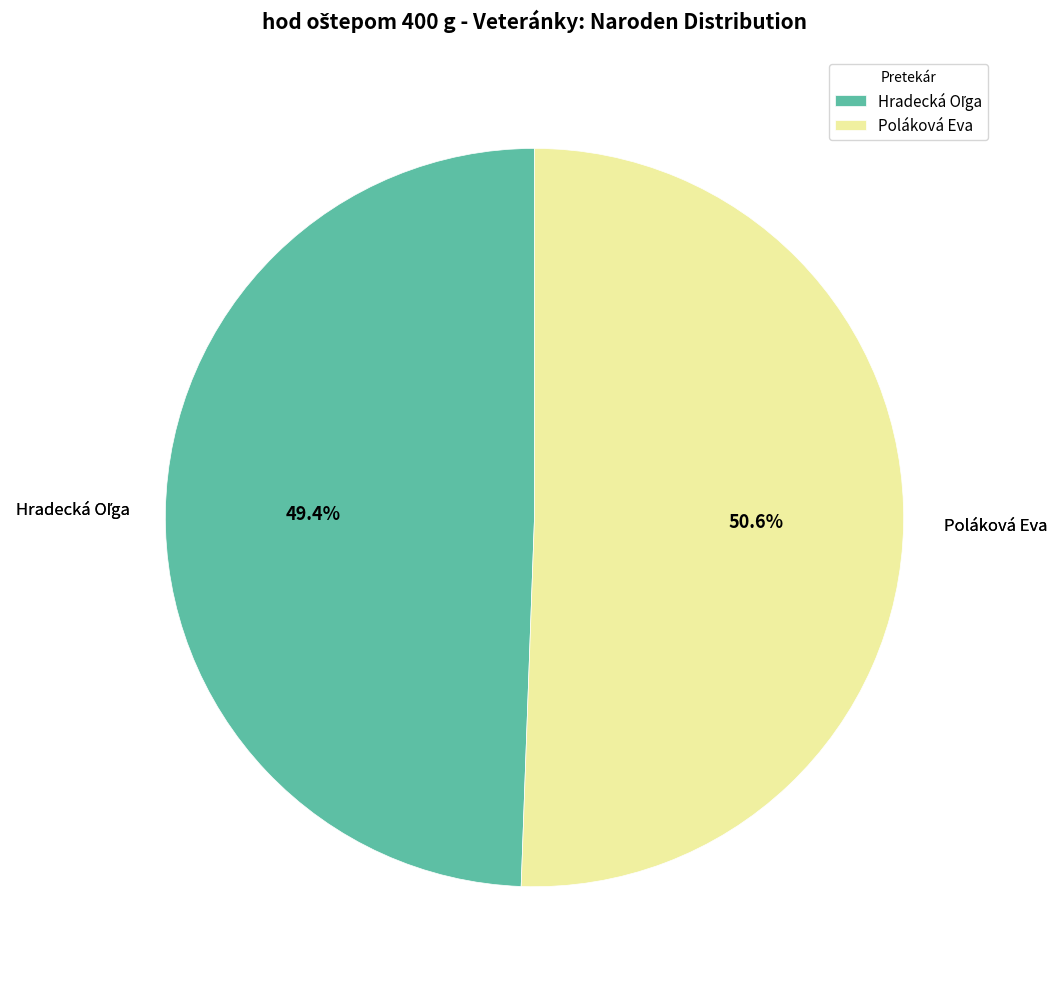

What percentage is NOT represented by Poláková Eva?

49.4%